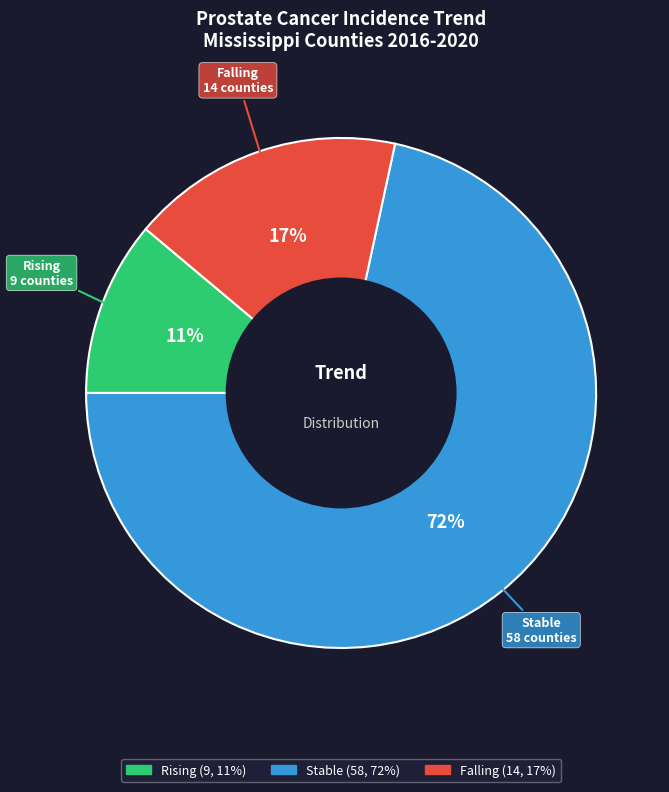

Is there any slice that represents more than half of the pie?

Yes